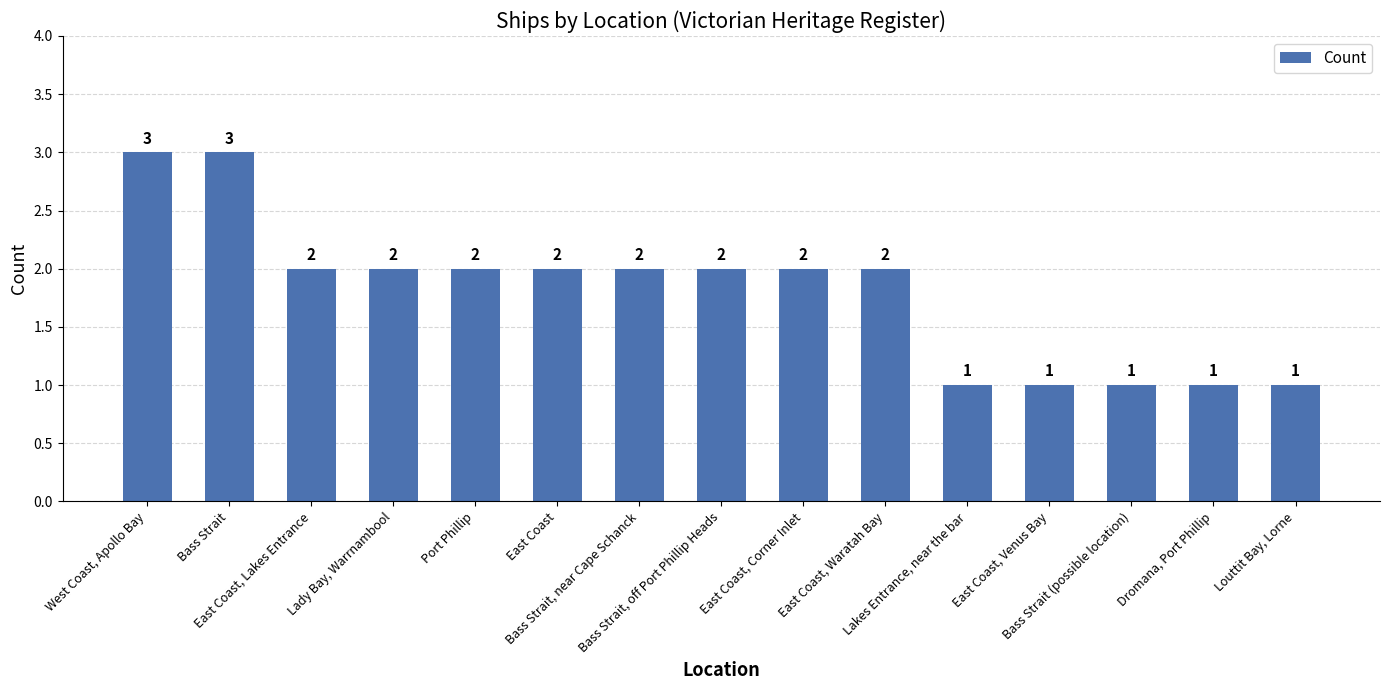

What is the label of the 15th bar from the left?

Louttit Bay, Lorne